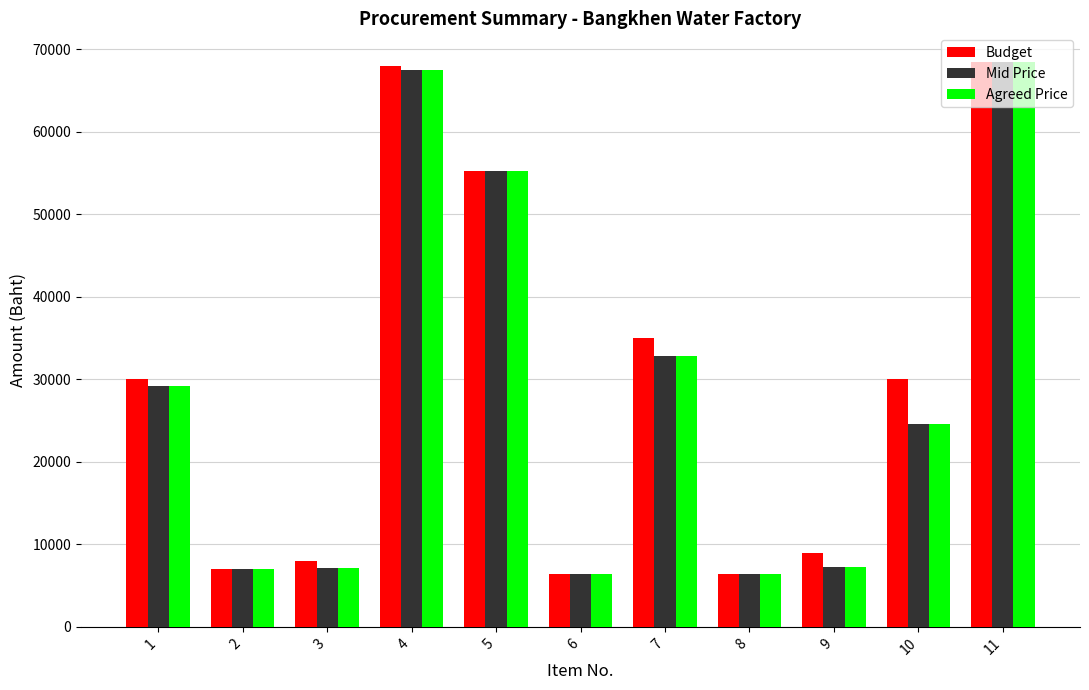

What is the maximum value shown in the chart?

68480.0